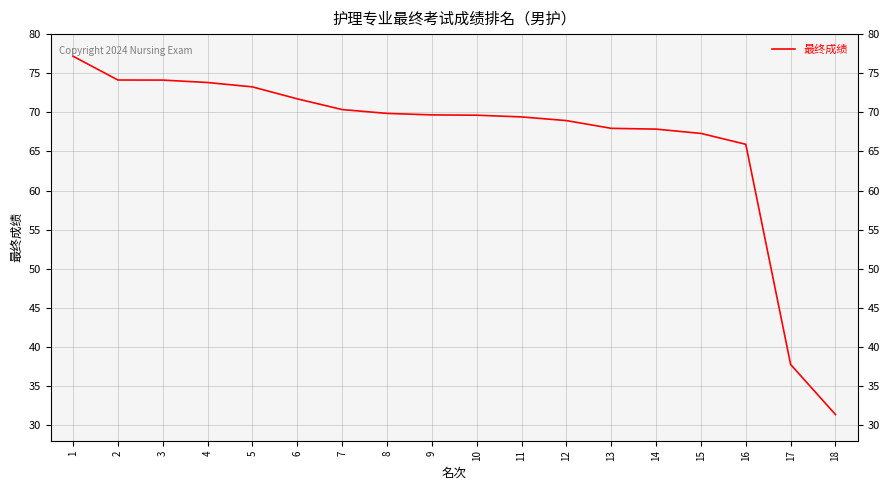

Where does the data first go above 69?

1